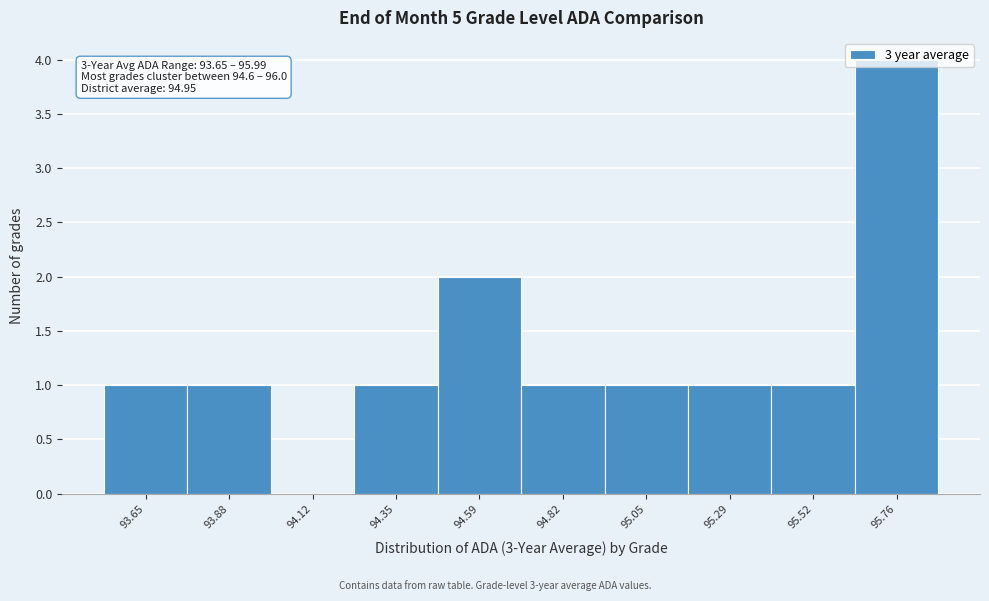

Which has a higher value, 95.52 or 94.12?

95.52